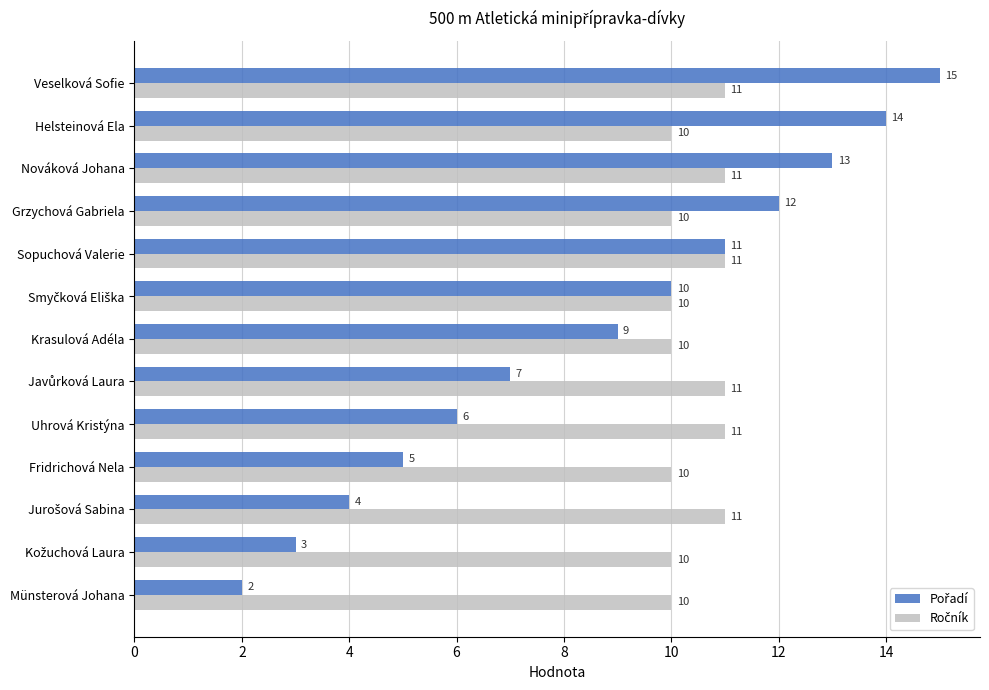

At which category is the sum across all series the highest?

Veselková Sofie